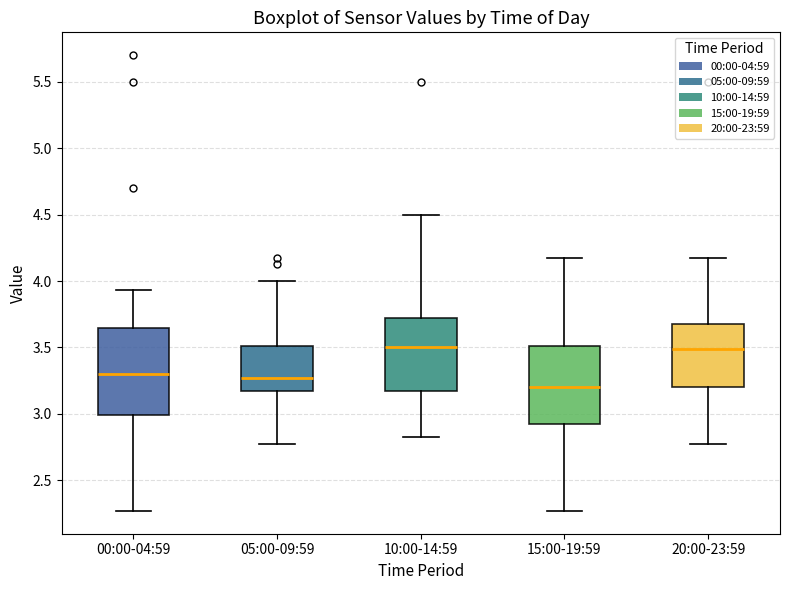

Where is the lower edge of the box for 00:00-04:59 on the y-axis? The values are not printed on the chart, so give them approximately, as read against the axis.

3.00